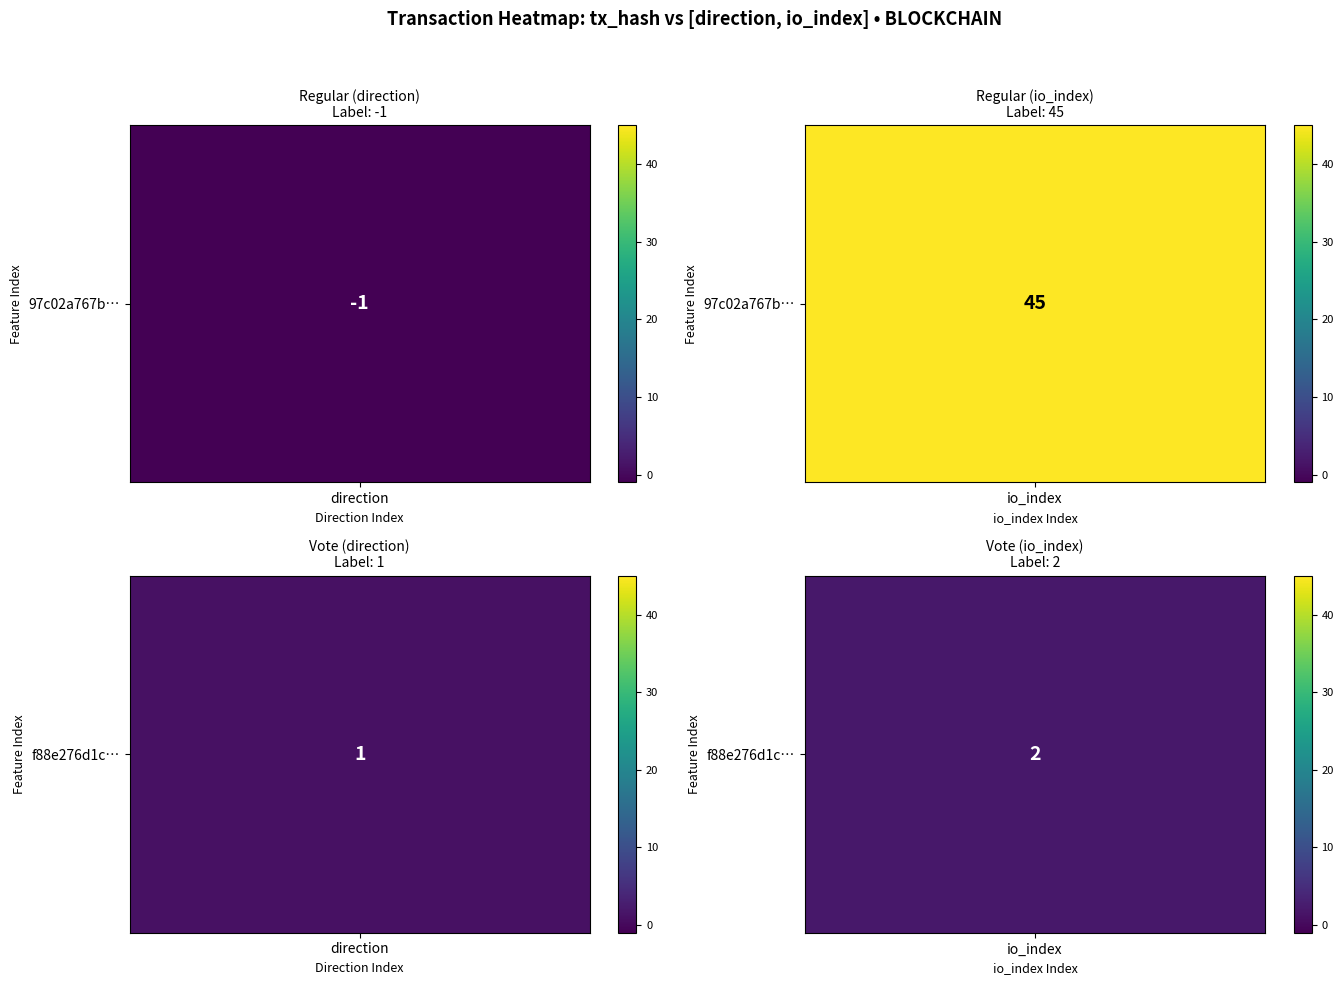

Which series has the largest total across all categories?

97c02a767b192fa69815b811924ed628bbc39a7